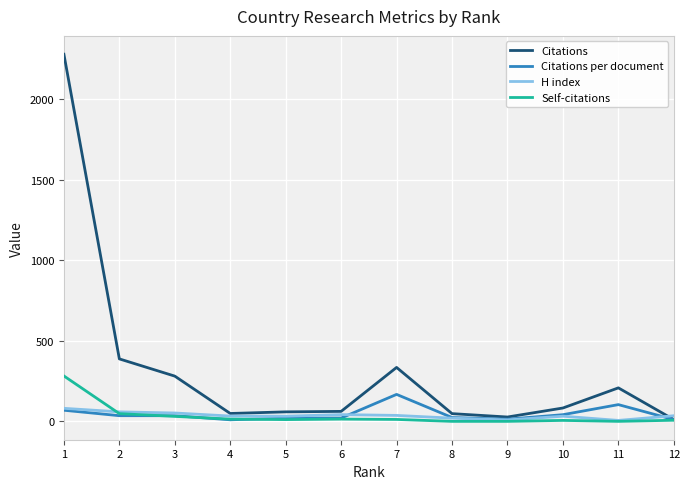

The value of Citations at 2 is 388.0. True or false?

True